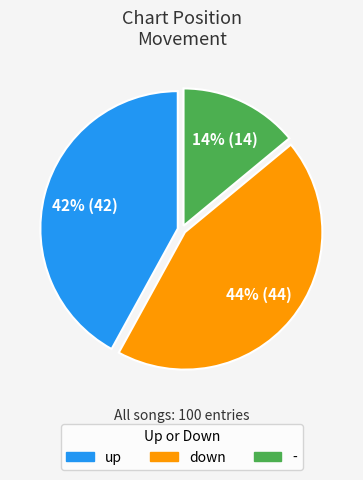

Count the number of slices in the pie.

3